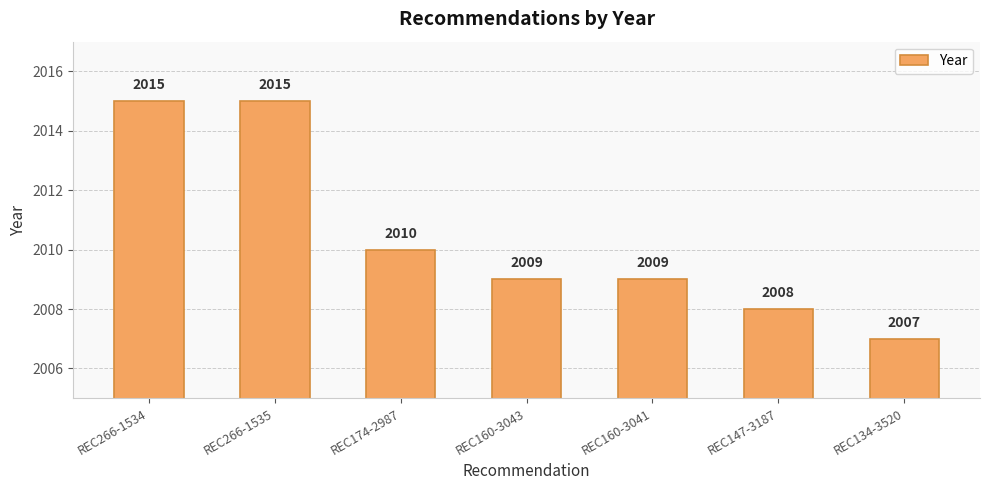

What is the label of the 6th bar from the left?

REC147-3187